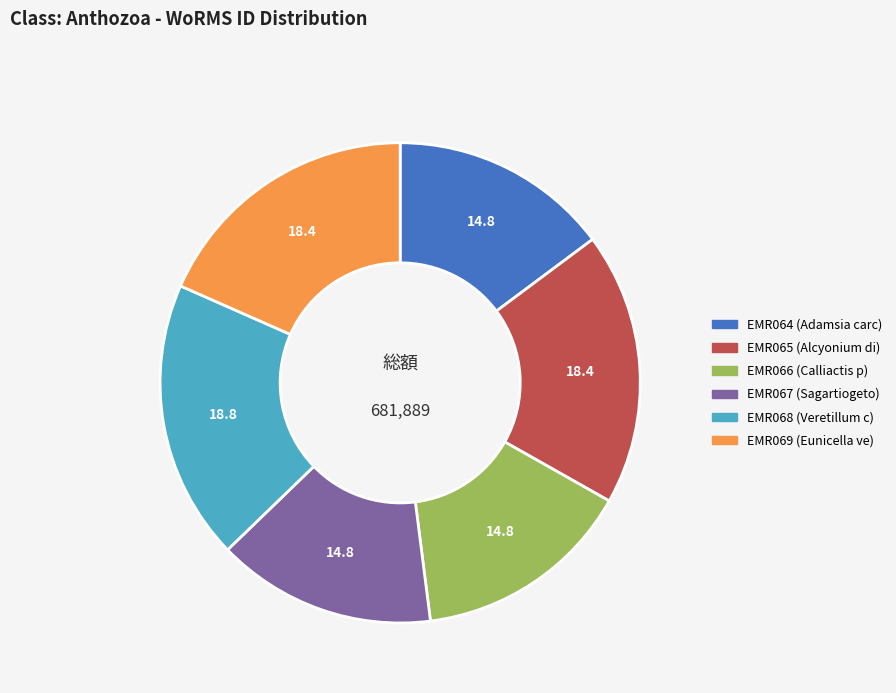

Is EMR067 the majority of the pie?

No